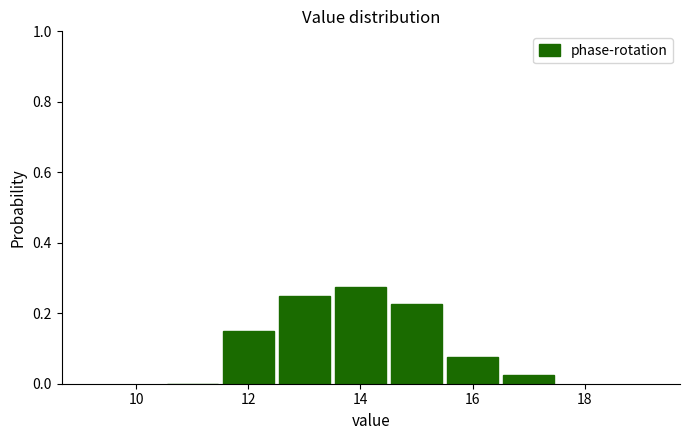

Reading left to right, transcribe this chart: for each bar, give the range it covers on the x-axis and its height. Neither the bar edges nor the heights are printed on the chart, so give them approximately, as read against the axes.

10.5 to 11.5: 0
11.5 to 12.5: 0.16
12.5 to 13.5: 0.26
13.5 to 14.5: 0.28
14.5 to 15.5: 0.22
15.5 to 16.5: 0.08
16.5 to 17.5: 0.02